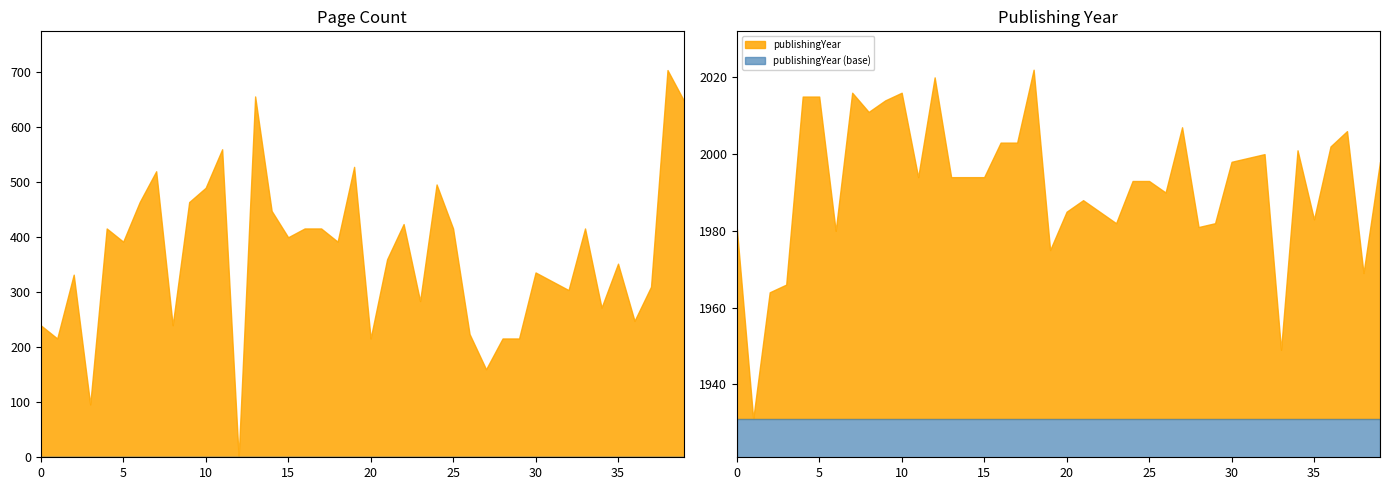

At which label does publishingYear first exceed 1994?

4